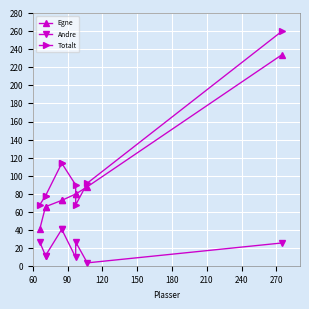

What are all the series names shown in the legend?

Egne, Andre, Totalt